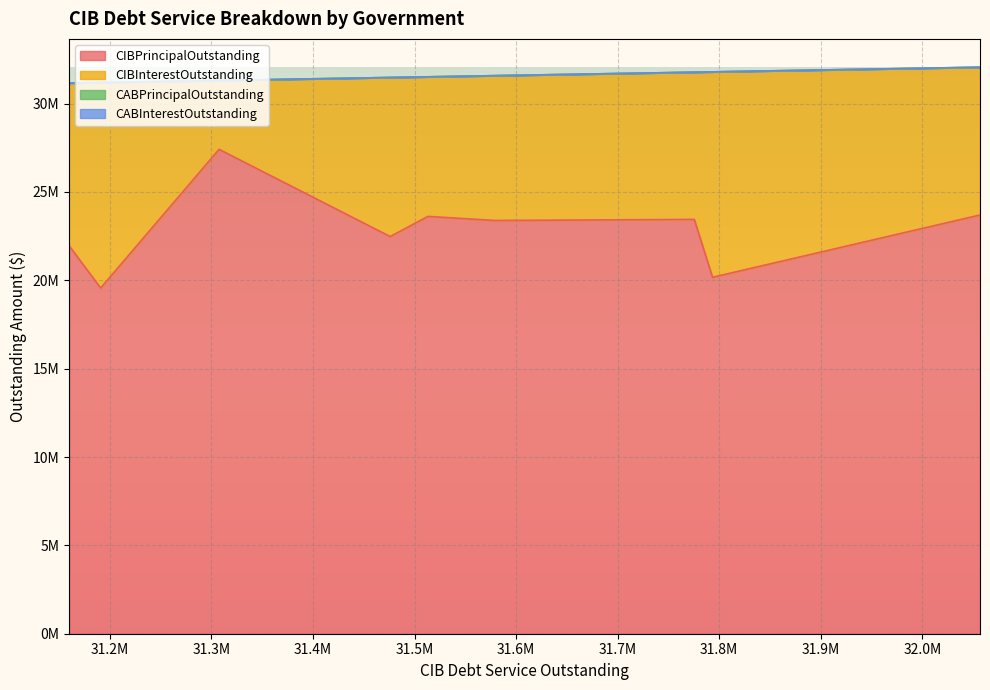

Which series has the largest total across all categories?

CIBPrincipalOutstanding